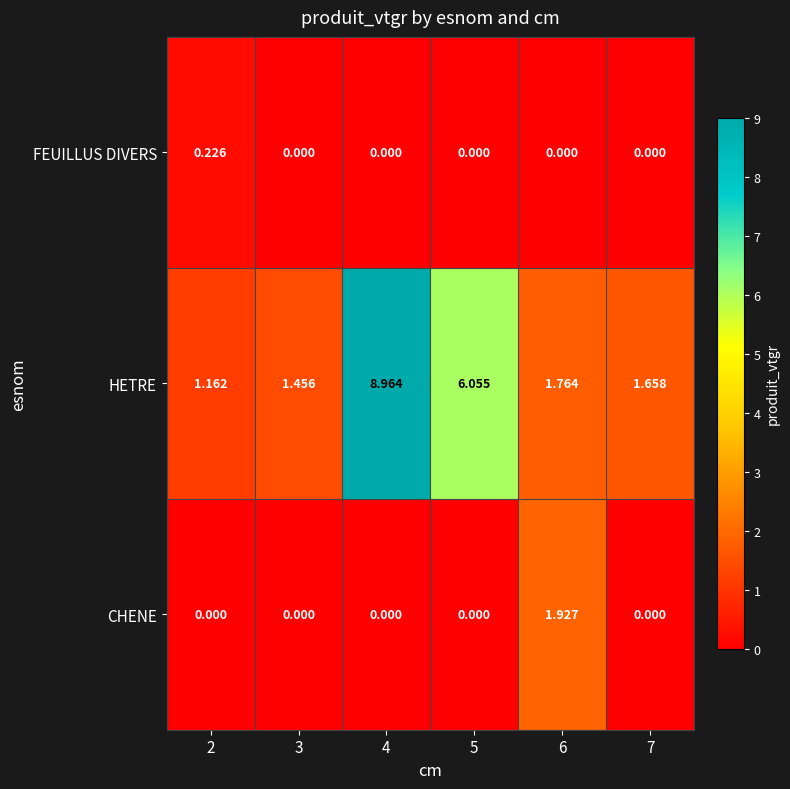

Rank the series at 2 from lowest to highest value.

CHENE, FEUILLUS DIVERS, HETRE